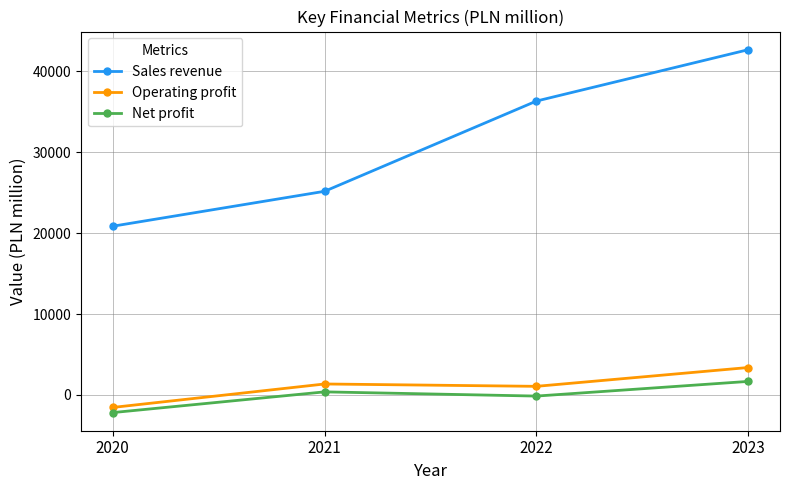

What is the maximum value for Sales revenue?

42657